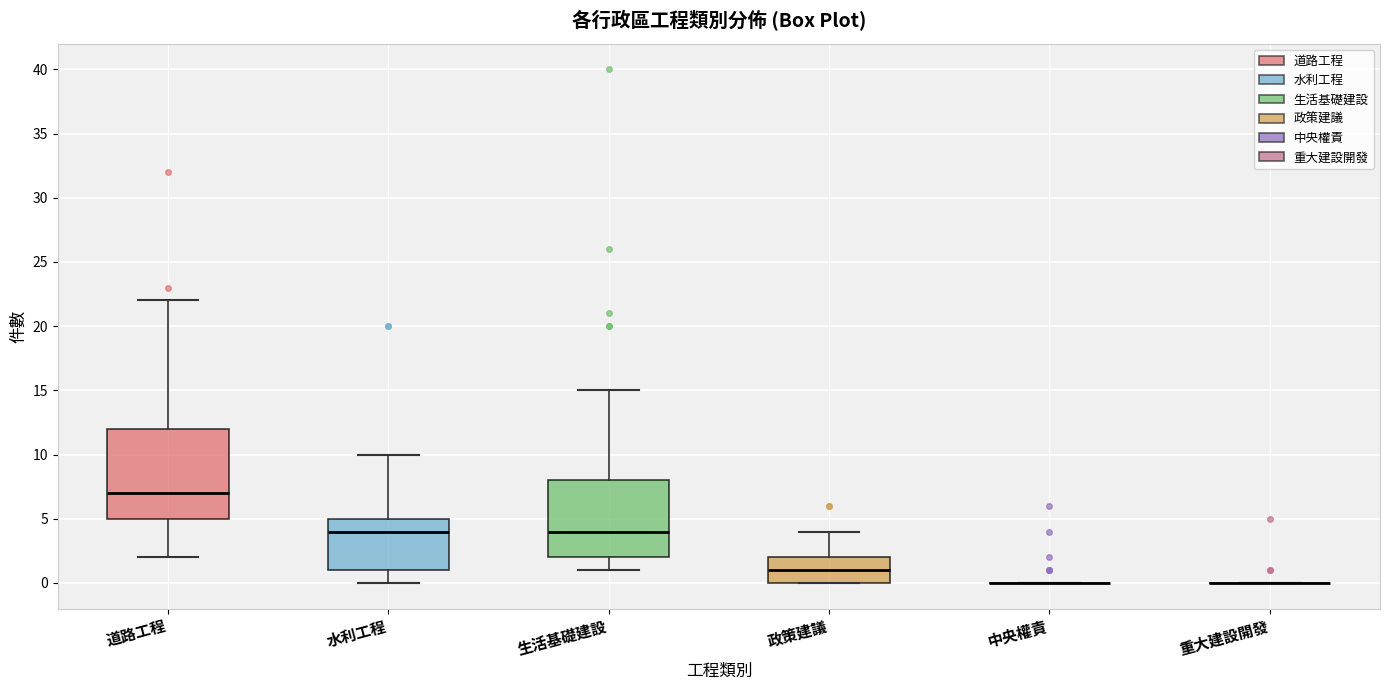

Where is the upper edge of the box for 水利工程 on the y-axis? The values are not printed on the chart, so give them approximately, as read against the axis.

5